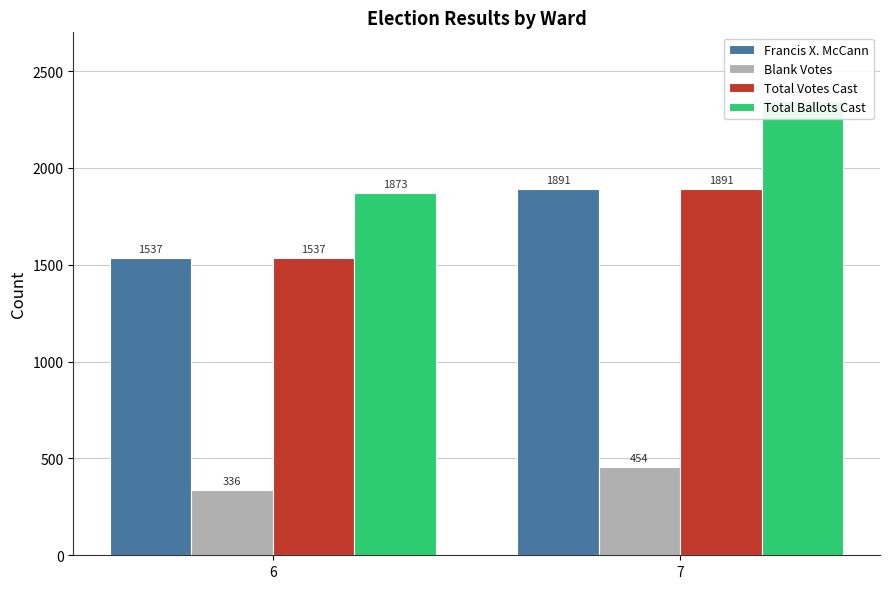

What is the difference between the maximum and minimum values in the Blank Votes series?

118